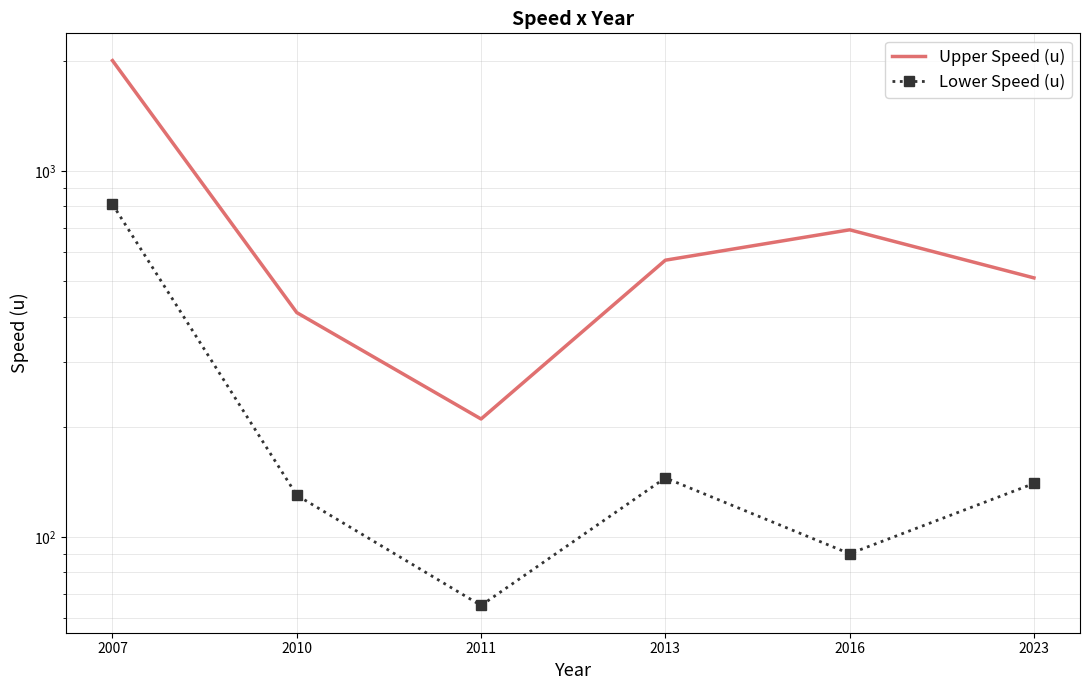

What is the value of the Upper Speed (u) point at the 3rd from the left?

210